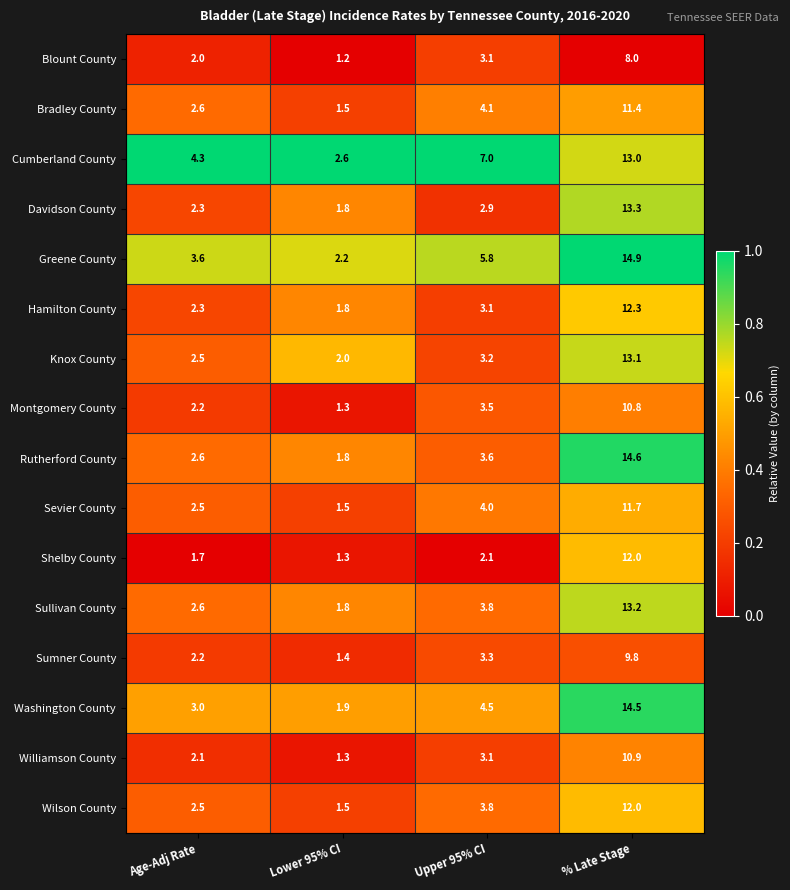

What is the total value across all series at Age-Adj Rate?

41.0